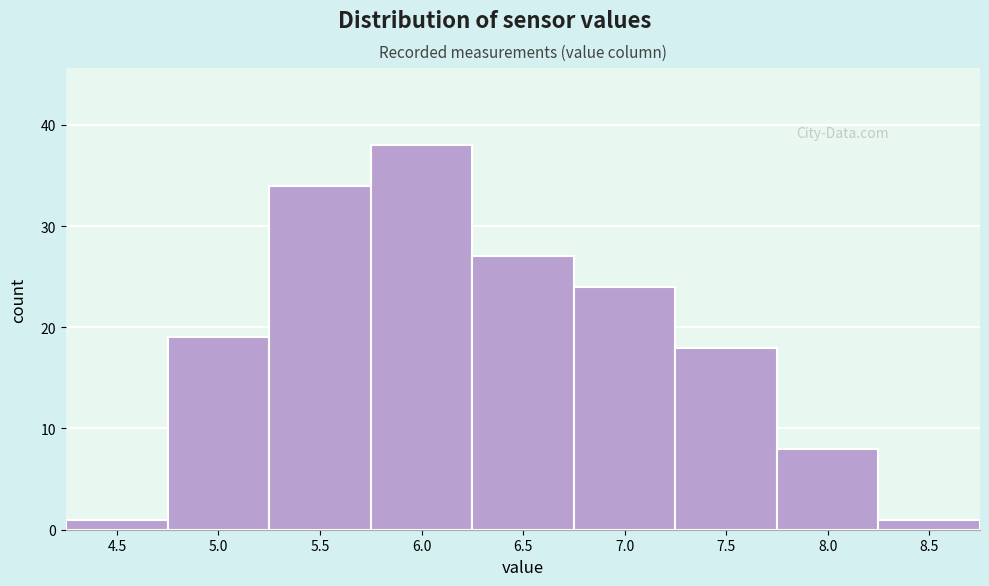

Reading right to left, what are all the values shown in this chart?

8.5=1	8.0=8	7.5=18	7.0=24	6.5=27	6.0=38	5.5=34	5.0=19	4.5=1